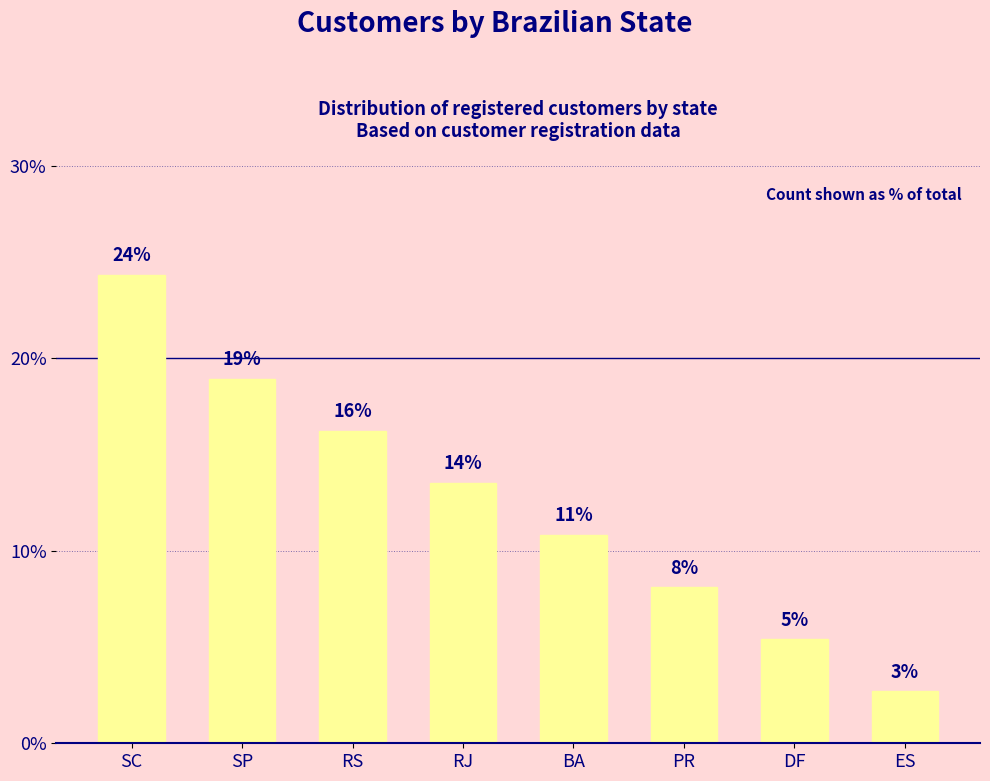

Which category has the lowest value across all series?

ES